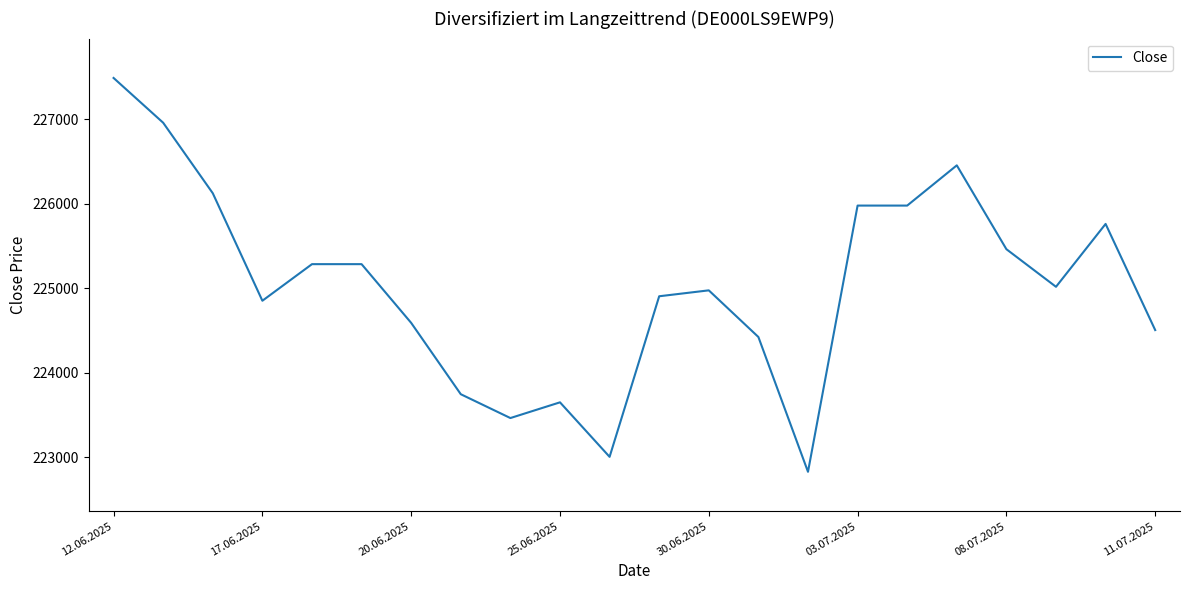

What is the difference between the maximum and minimum values?

4660